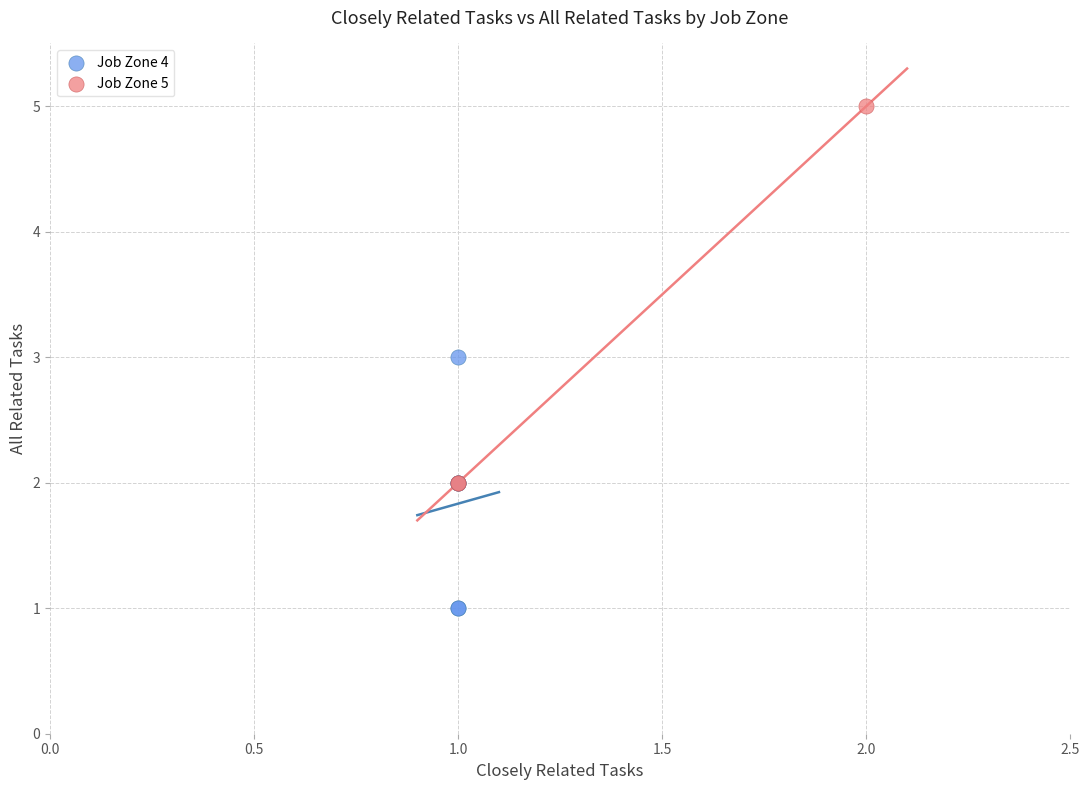

Which series reaches the minimum Y coordinate?

Job Zone 4